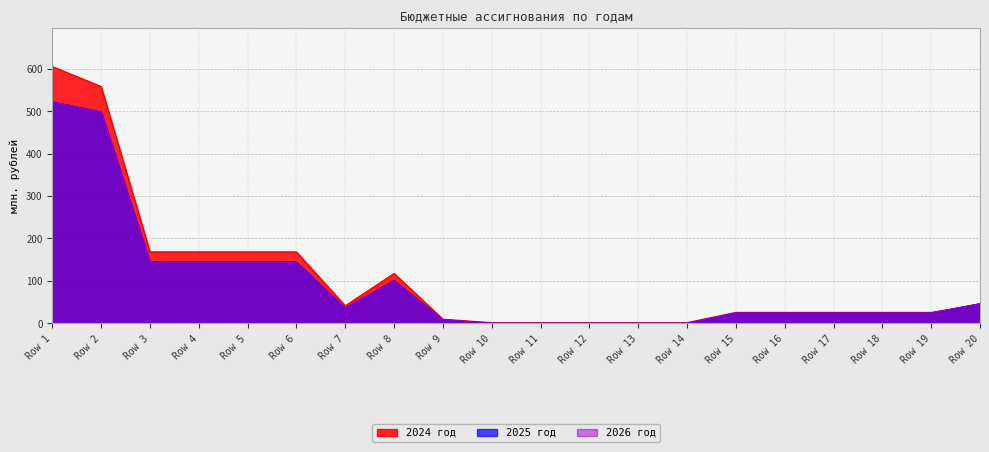

At which category does 2024 год reach its first local valley?

Row 7